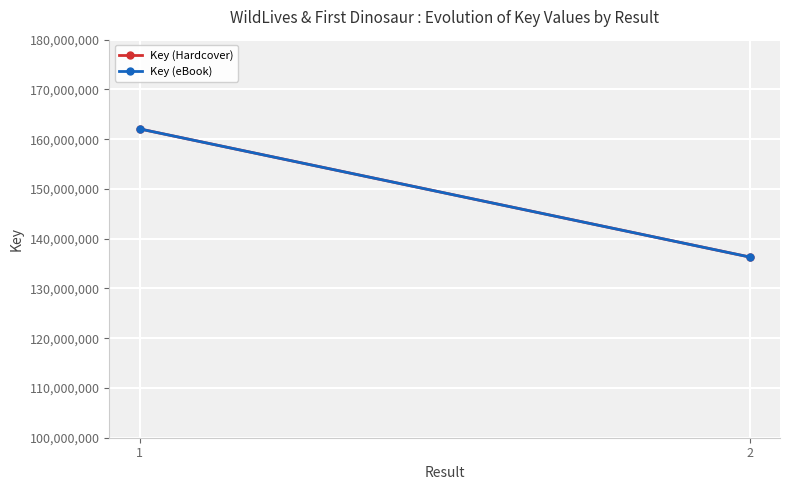

What is the difference between the maximum and minimum values in the Key (eBook) series?

25737159